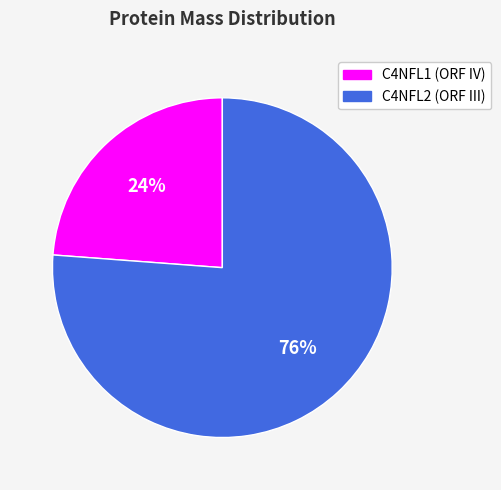

Rank the categories by value from highest to lowest.

C4NFL2 (ORF III), C4NFL1 (ORF IV)